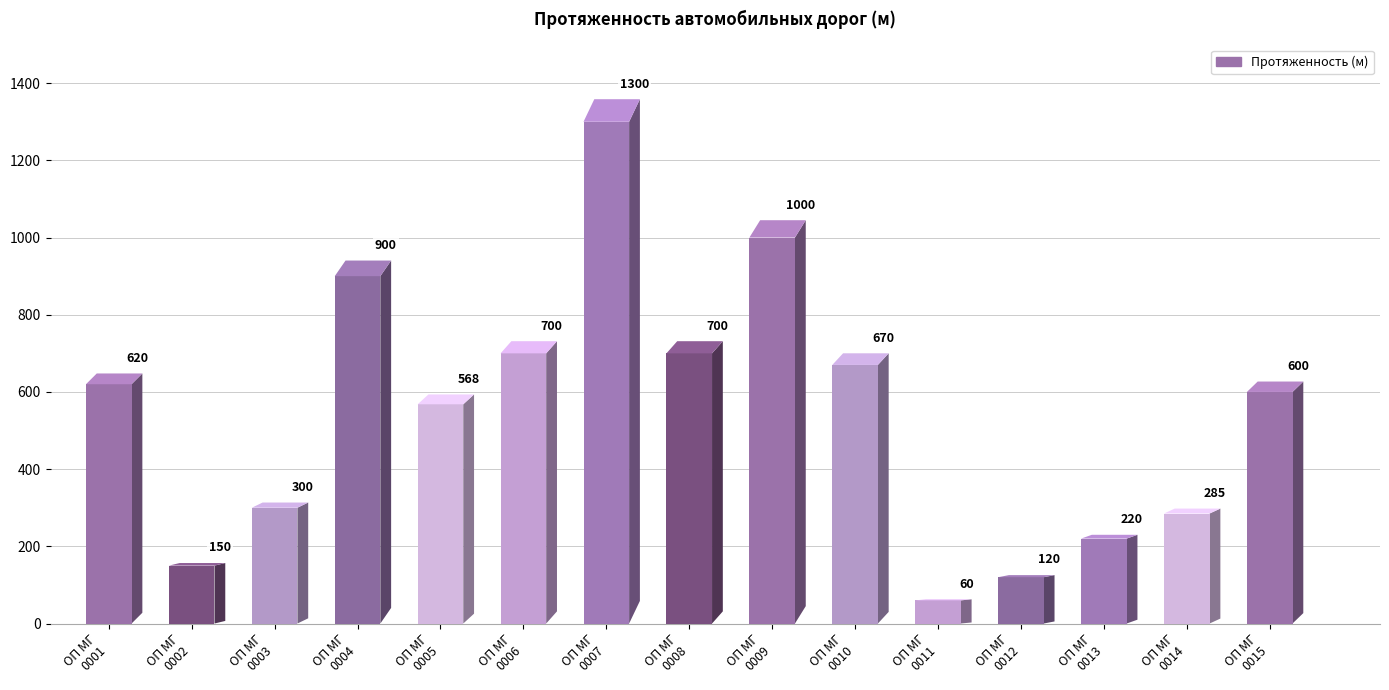

At which label is the value closest to 680?

0010